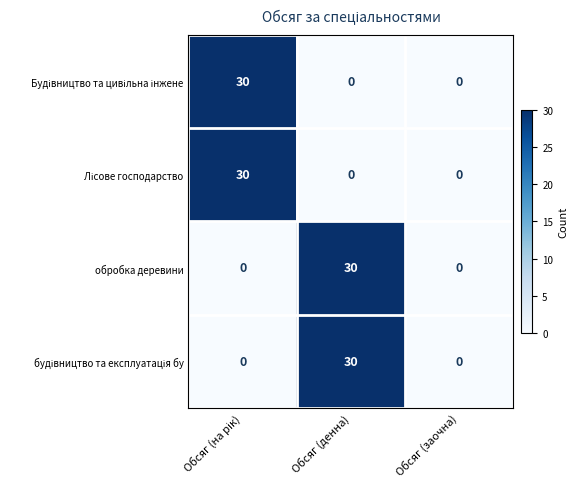

What is the sum of all обробка деревини values?

30